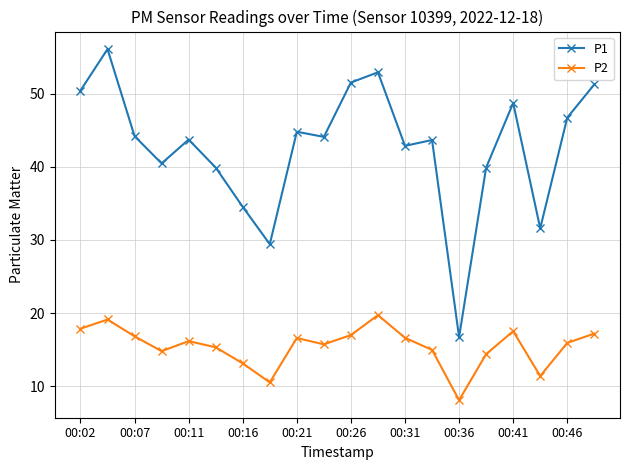

List the series in order of their peak value, highest first.

P1, P2